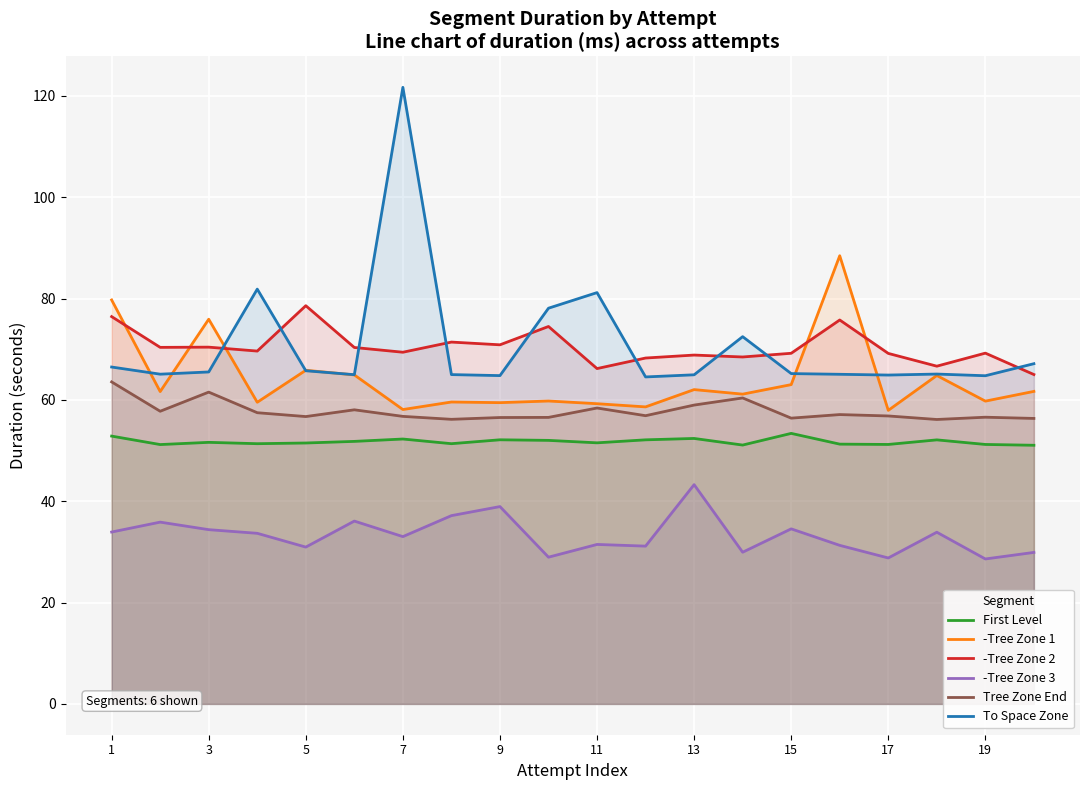

Which category has the highest value across all series?

7